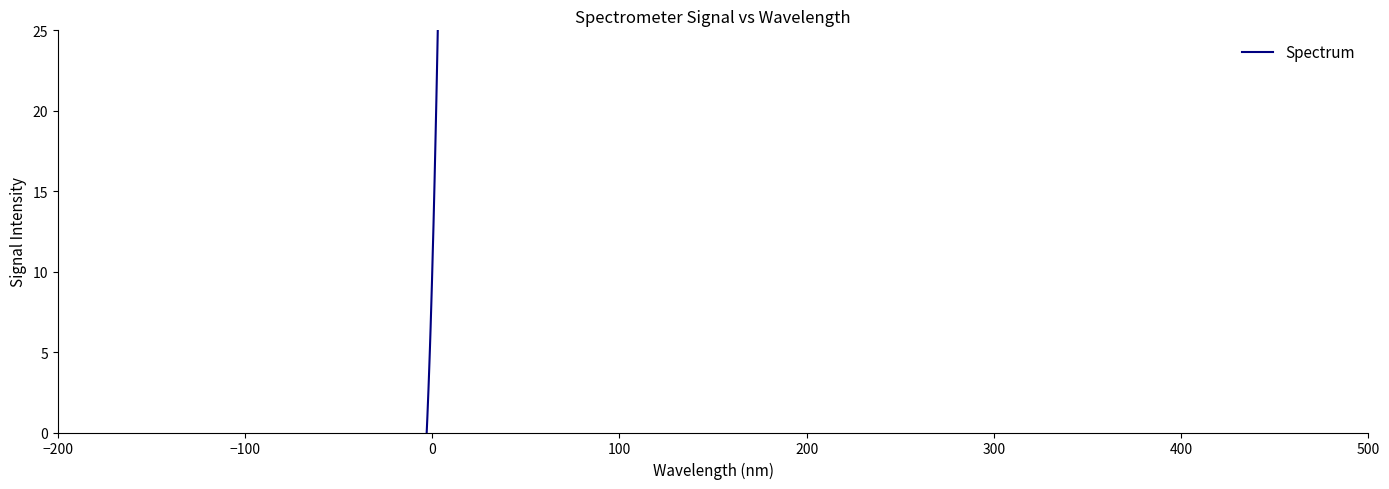

What is the maximum value shown in the chart?

25.0